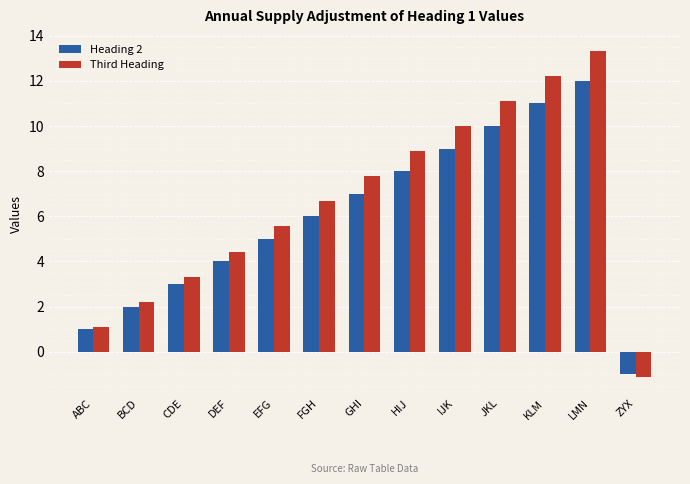

How many positive values does the Third Heading series have?

12